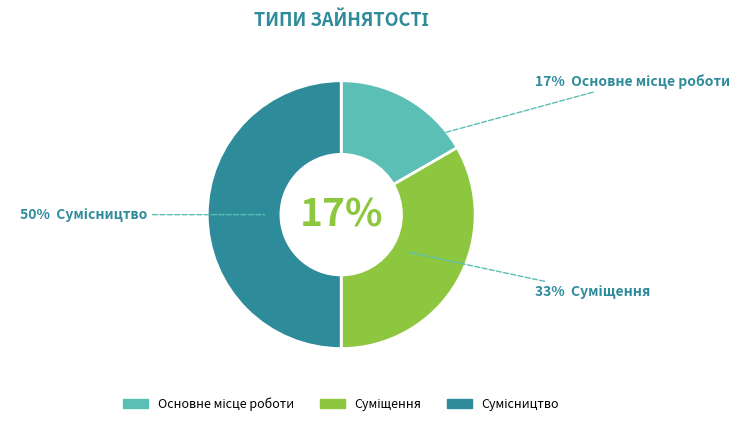

The Сумісництво slice represents 61% of the pie. True or false?

False